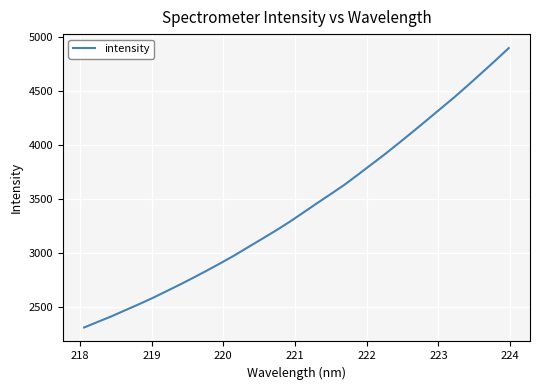

What is the maximum value shown in the chart?

4898.0